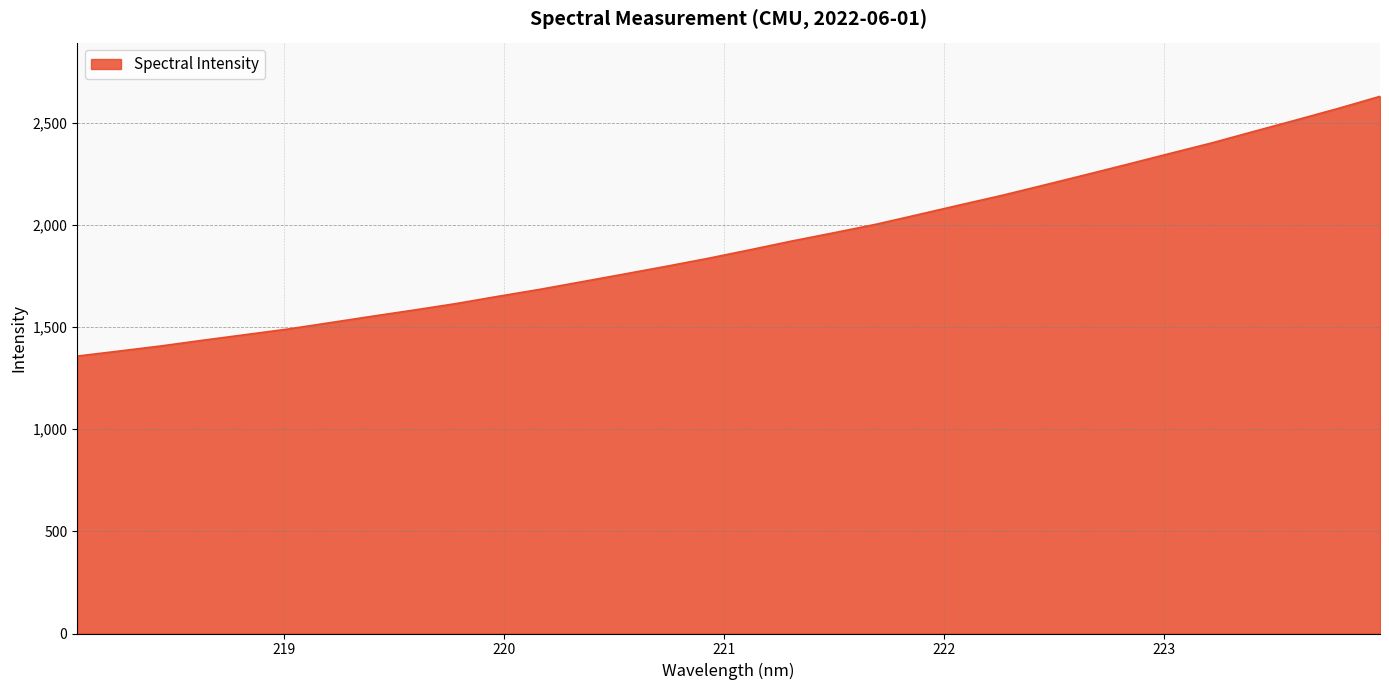

List the labels in order of value, largest first.

223.9802, 223.7895, 223.5987, 223.408, 223.2172, 223.0264, 222.8355, 222.6447, 222.4538, 222.263, 222.0721, 221.8812, 221.6902, 221.4993, 221.3083, 221.1174, 220.9264, 220.7354, 220.5444, 220.3533, 220.1623, 219.9712, 219.7801, 219.589, 219.3979, 219.2067, 219.0156, 218.8244, 218.6332, 218.442, 218.2508, 218.0596